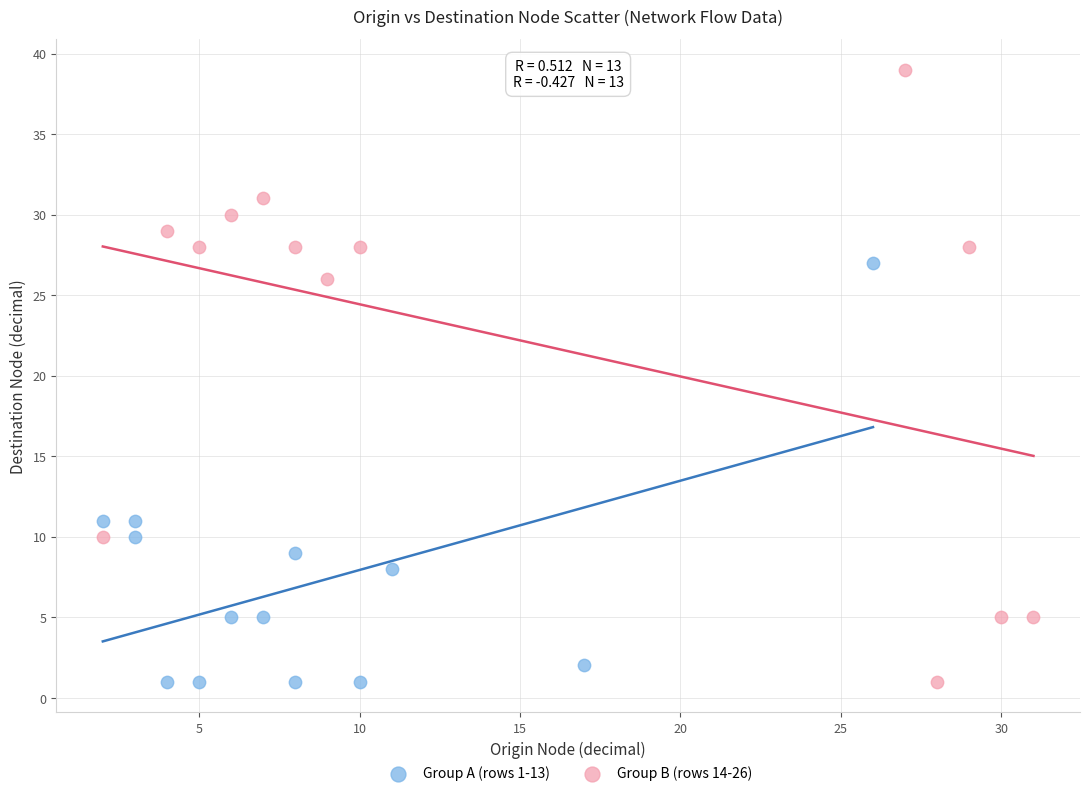

What are all the series names shown in the legend?

Group A (rows 1-13), Group B (rows 14-26)